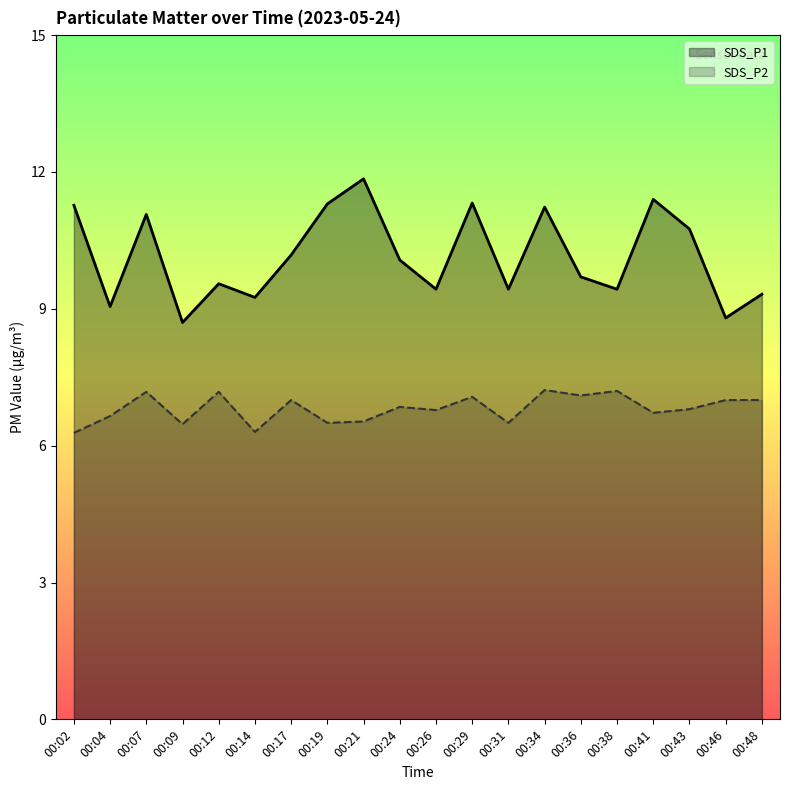

At 00:14, list the series in order from largest to smallest.

SDS_P1, SDS_P2